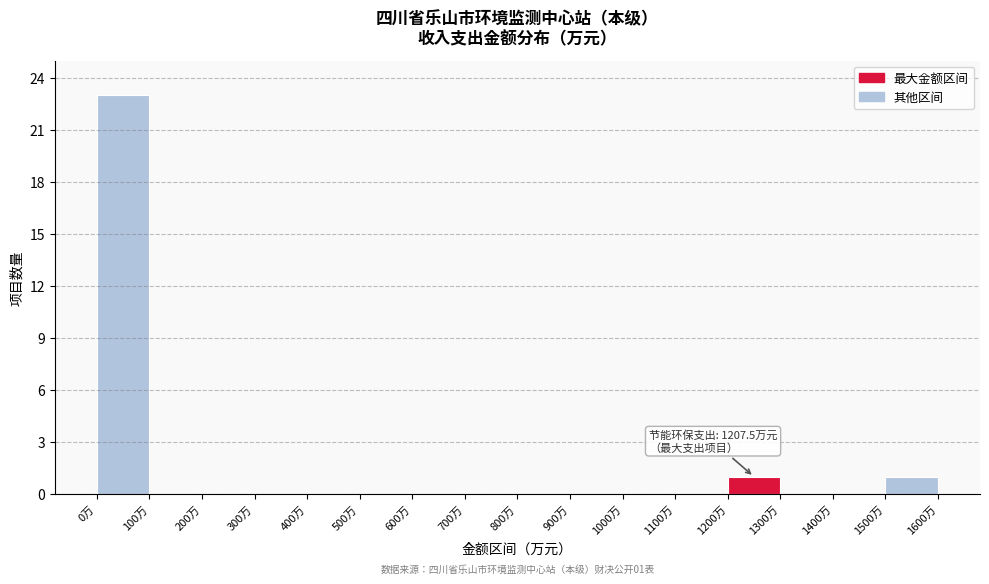

Over which range of the x-axis is the bar tallest?

0 to 100